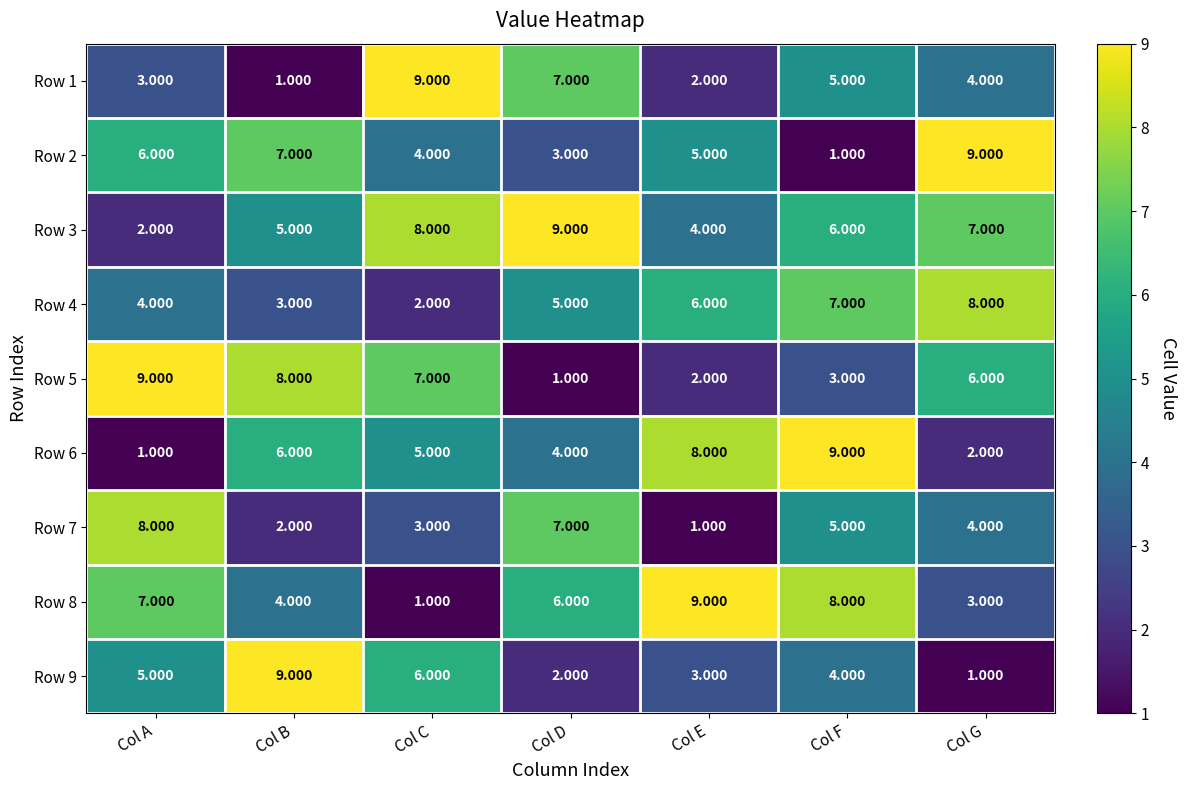

Which series has the largest total across all categories?

Row 3